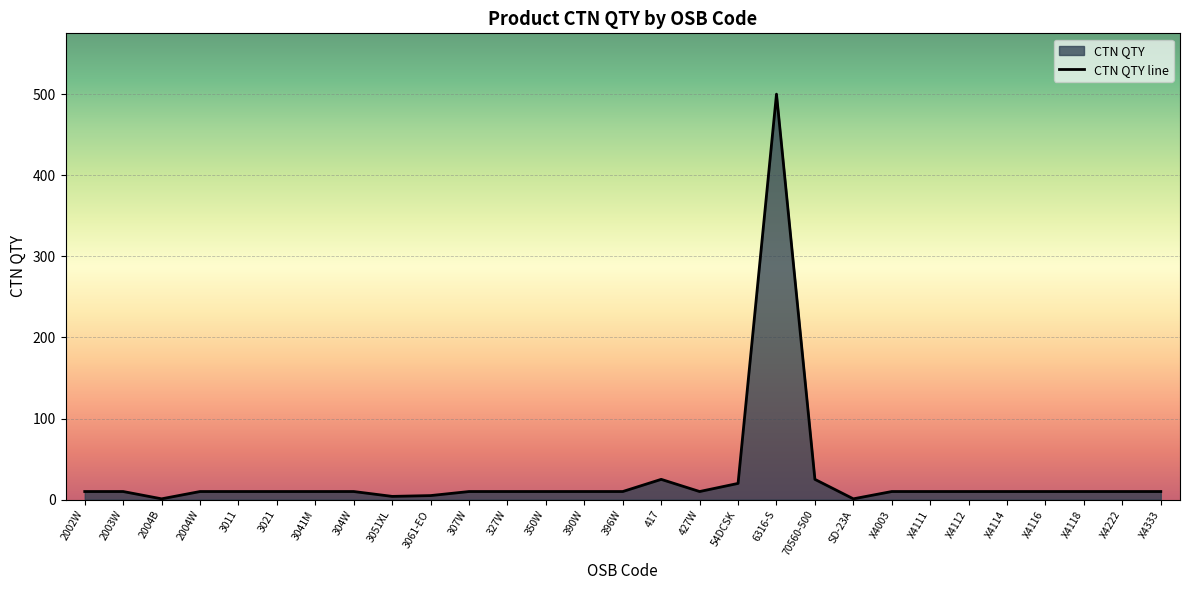

What is the smallest value displayed?

1